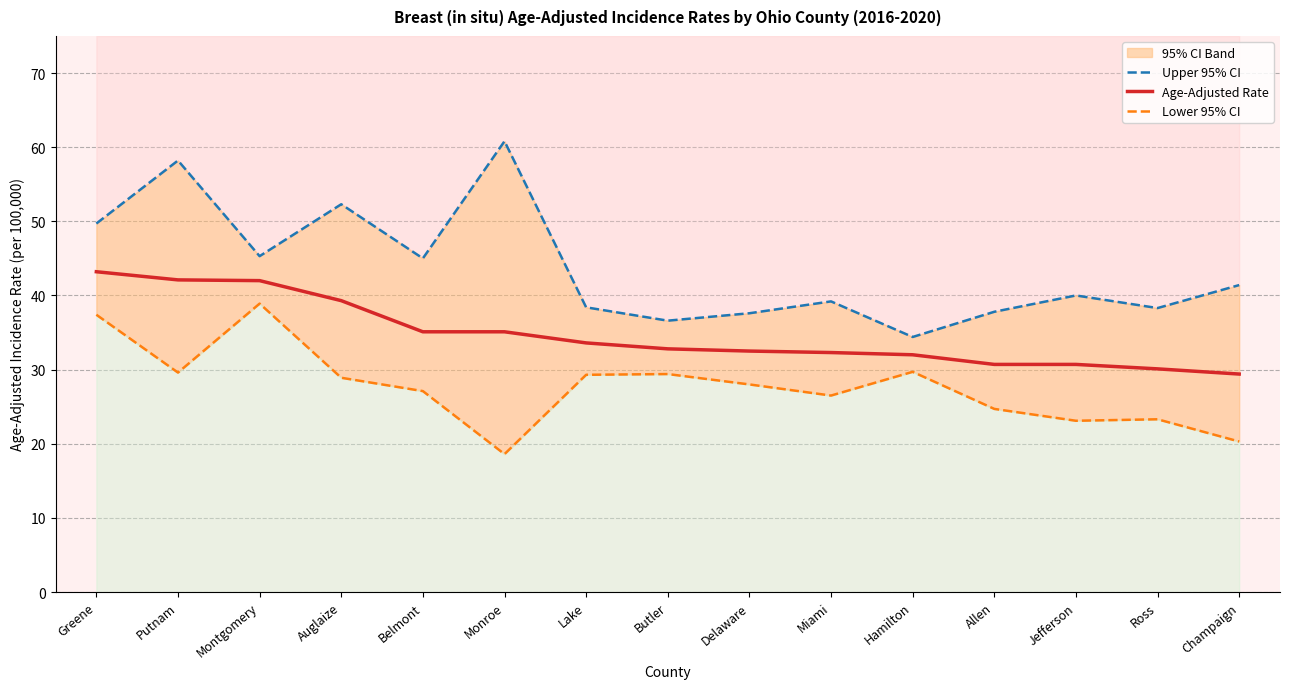

What is the total value across all series at Allen?

93.2